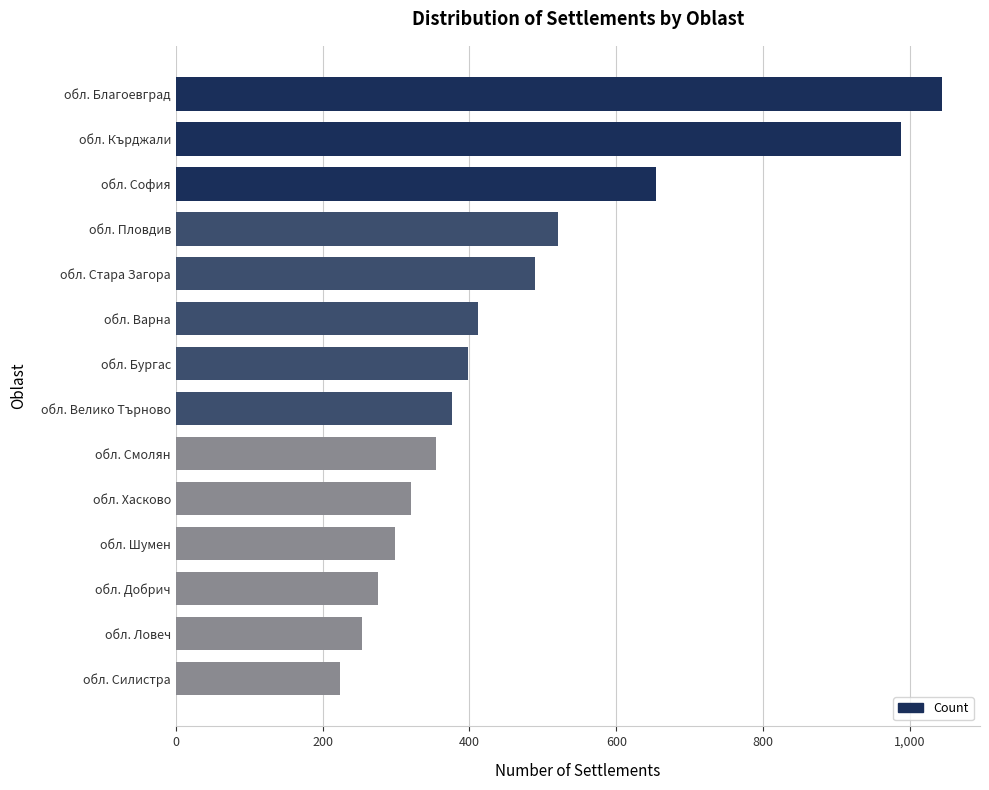

What is the sum of all values?

6606